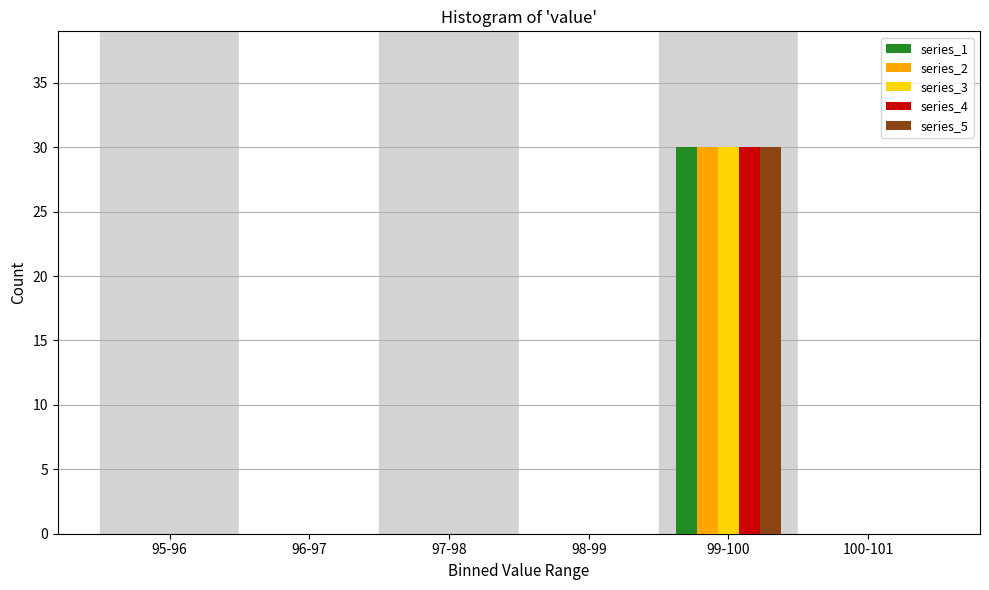

Reading left to right, extract all data points from this chart.

series_1: 95-96=0	96-97=0	97-98=0	98-99=0	99-100=30	100-101=0
series_2: 95-96=0	96-97=0	97-98=0	98-99=0	99-100=30	100-101=0
series_3: 95-96=0	96-97=0	97-98=0	98-99=0	99-100=30	100-101=0
series_4: 95-96=0	96-97=0	97-98=0	98-99=0	99-100=30	100-101=0
series_5: 95-96=0	96-97=0	97-98=0	98-99=0	99-100=30	100-101=0